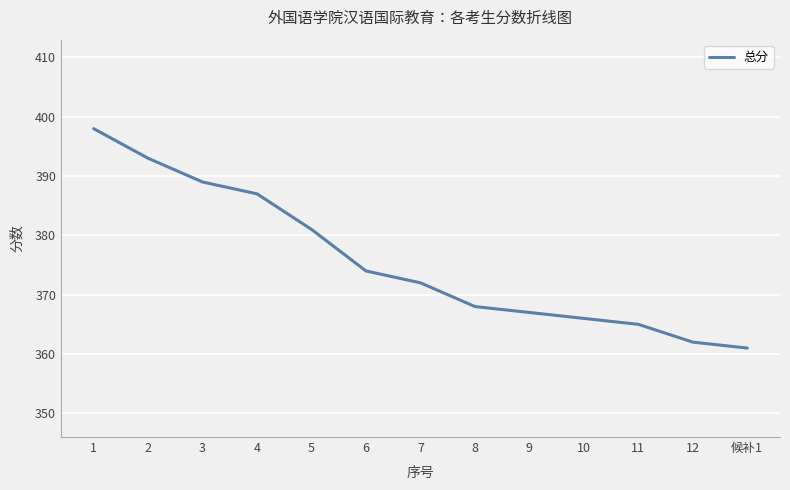

True or false: the data shows 177 at 8.

False